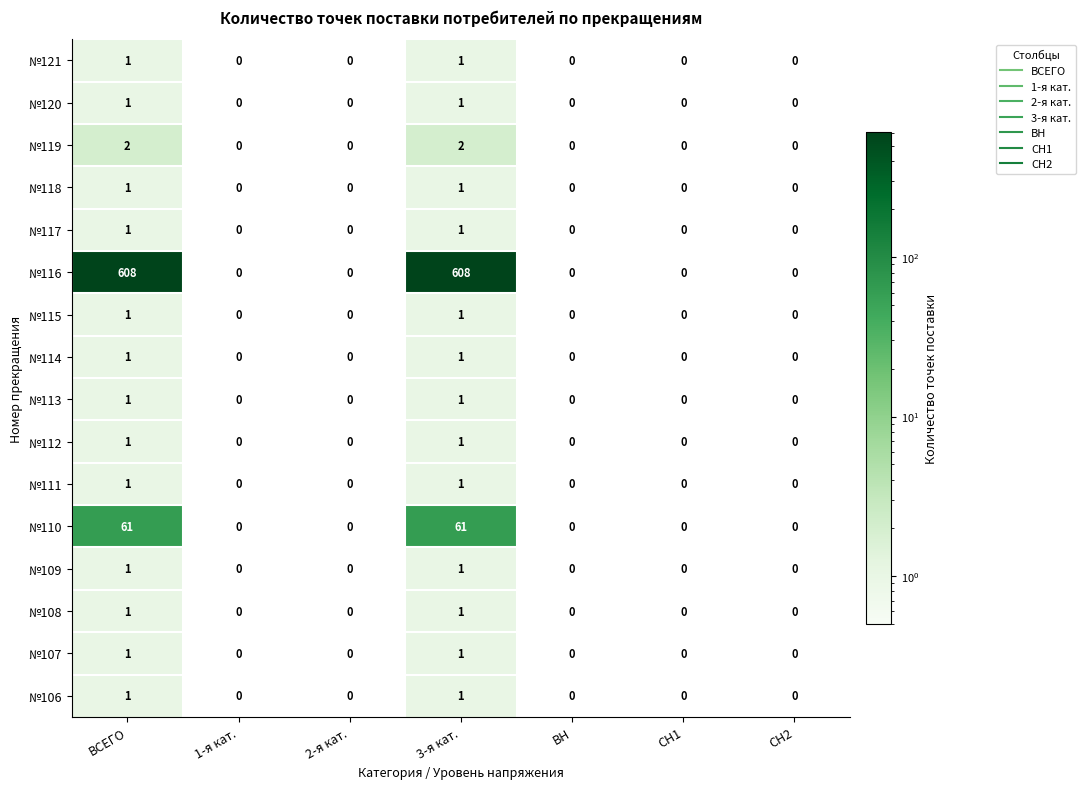

How many distinct data groups are displayed?

16